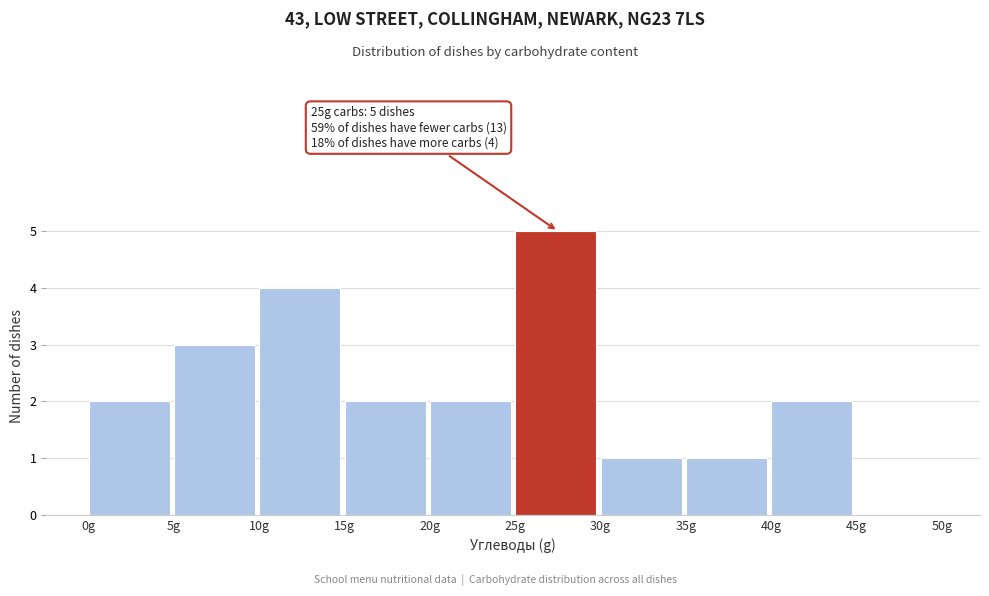

Which range on the x-axis has the tallest bar?

25 to 30